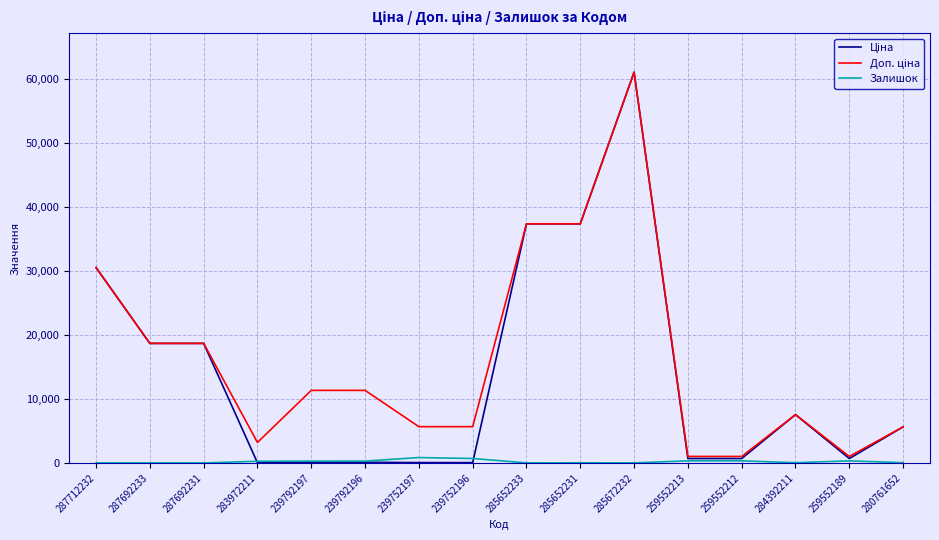

At which category is the sum across all series the highest?

285672232